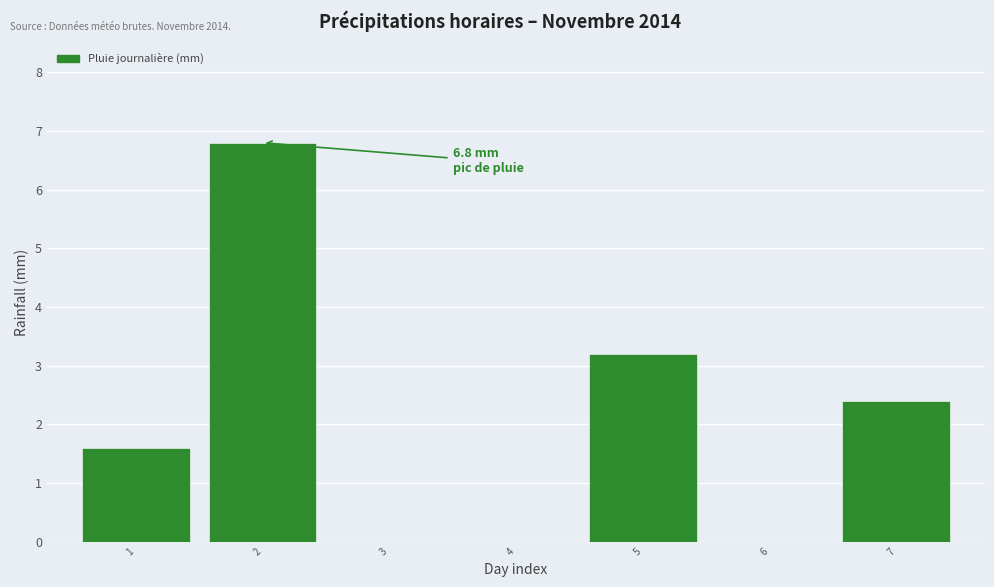

Reading left to right, transcribe all the data shown in this chart.

1=1.6	2=6.8	3=0.0	4=0.0	5=3.2	6=0.0	7=2.4